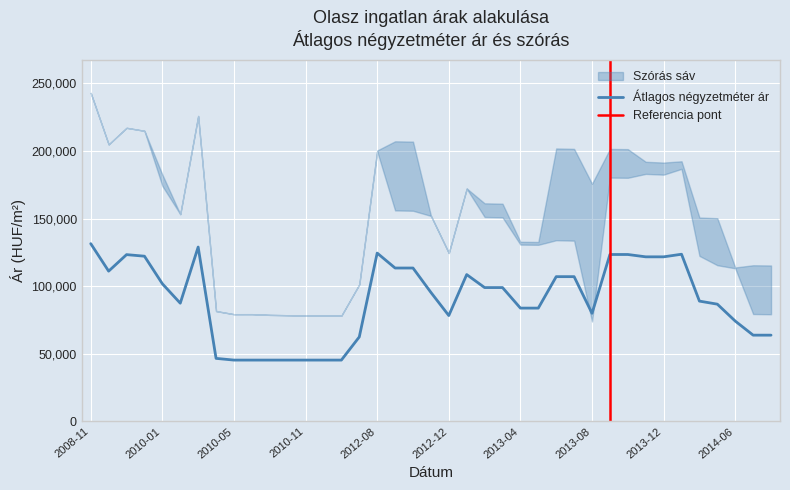

What is the difference between the maximum and second lowest values in the Szórás felső határ series?

164620